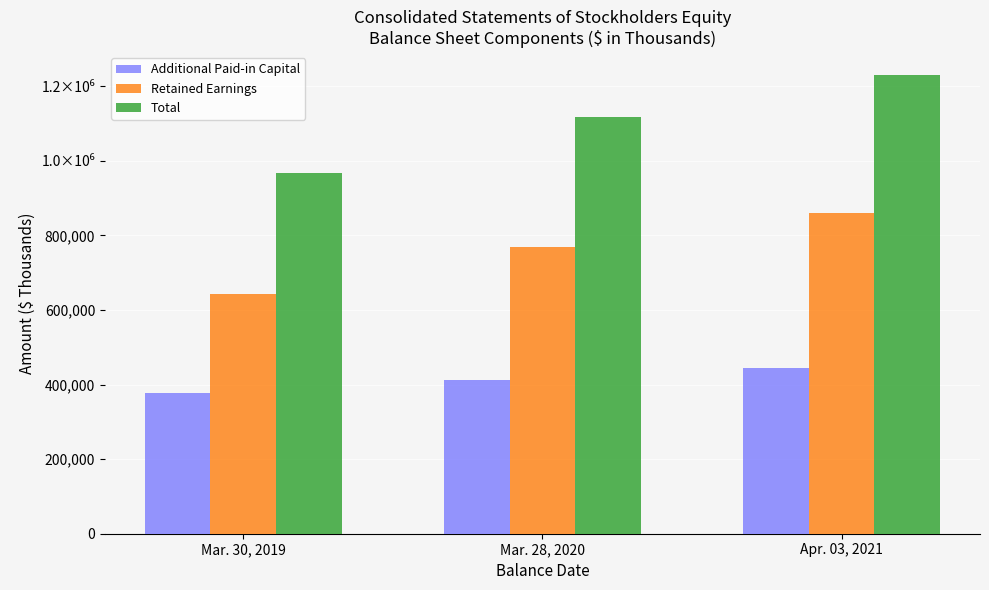

What is the difference between the maximum and second lowest values in the Additional Paid-in Capital series?

32673